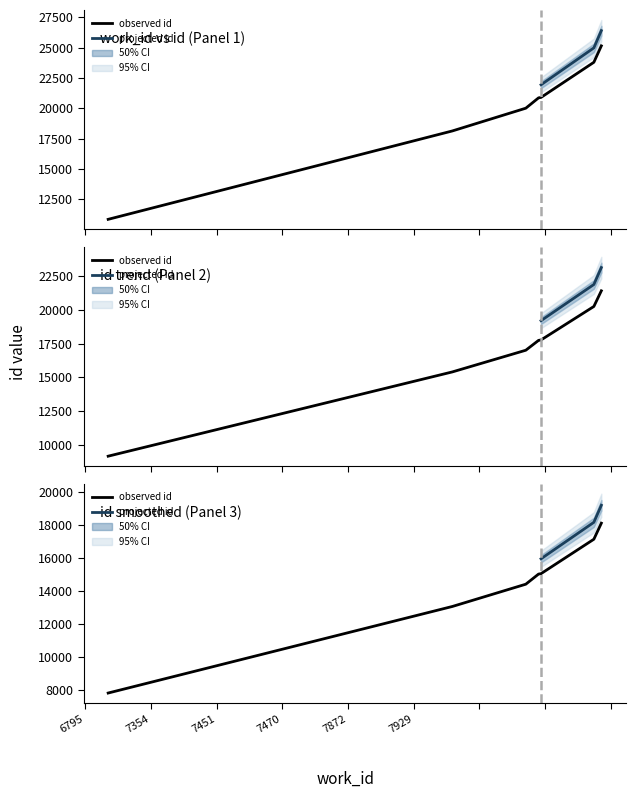

Between 7470 and 7872, which is larger?

7872